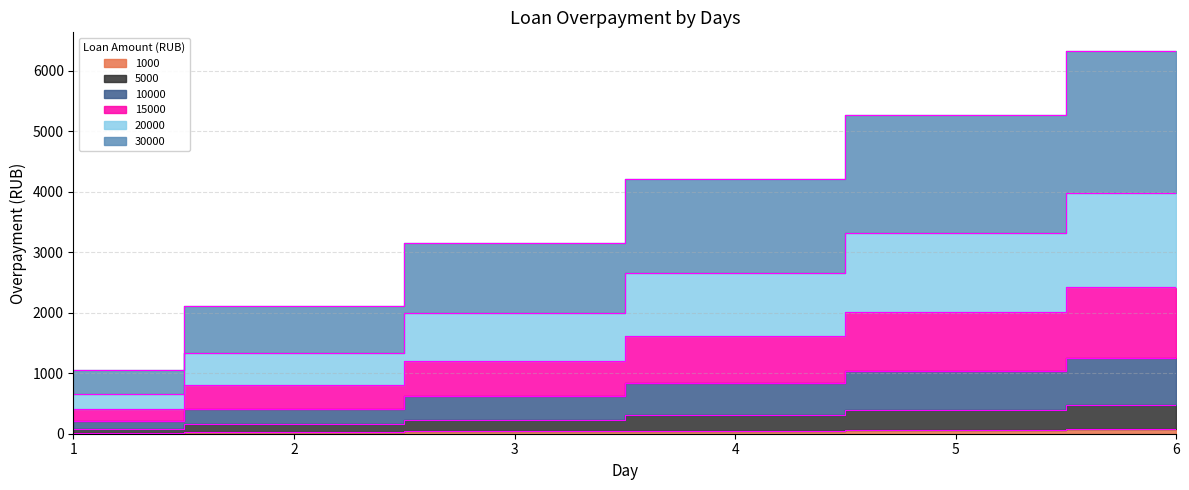

At which label does 20000 reach its minimum?

1